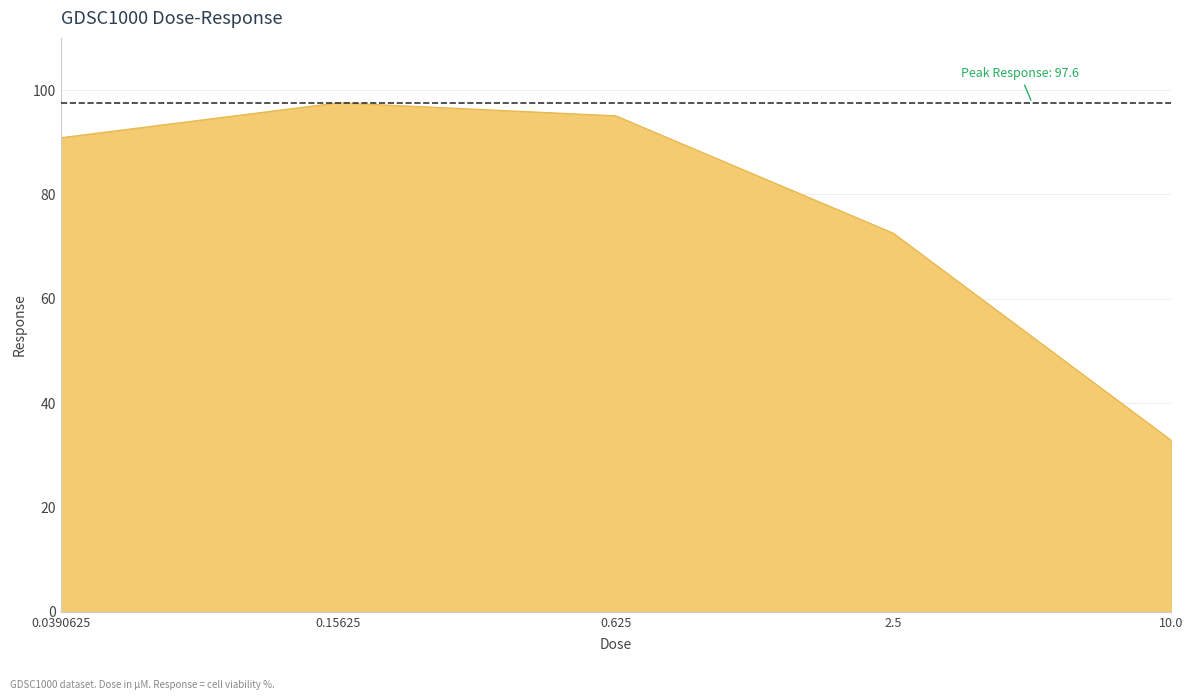

Reading left to right, what are all the values shown in this chart?

90.9	97.6	95.1	72.6	32.9